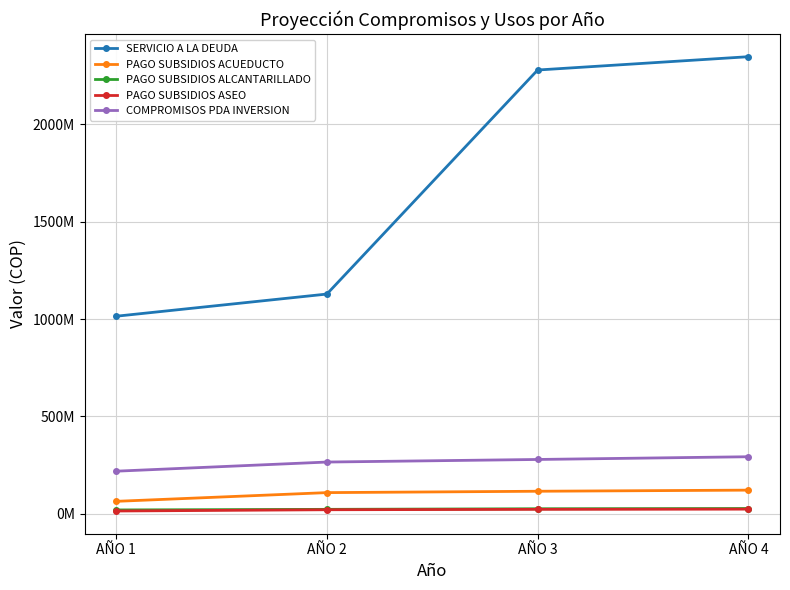

What is the average value of the SERVICIO A LA DEUDA series?

1692855400